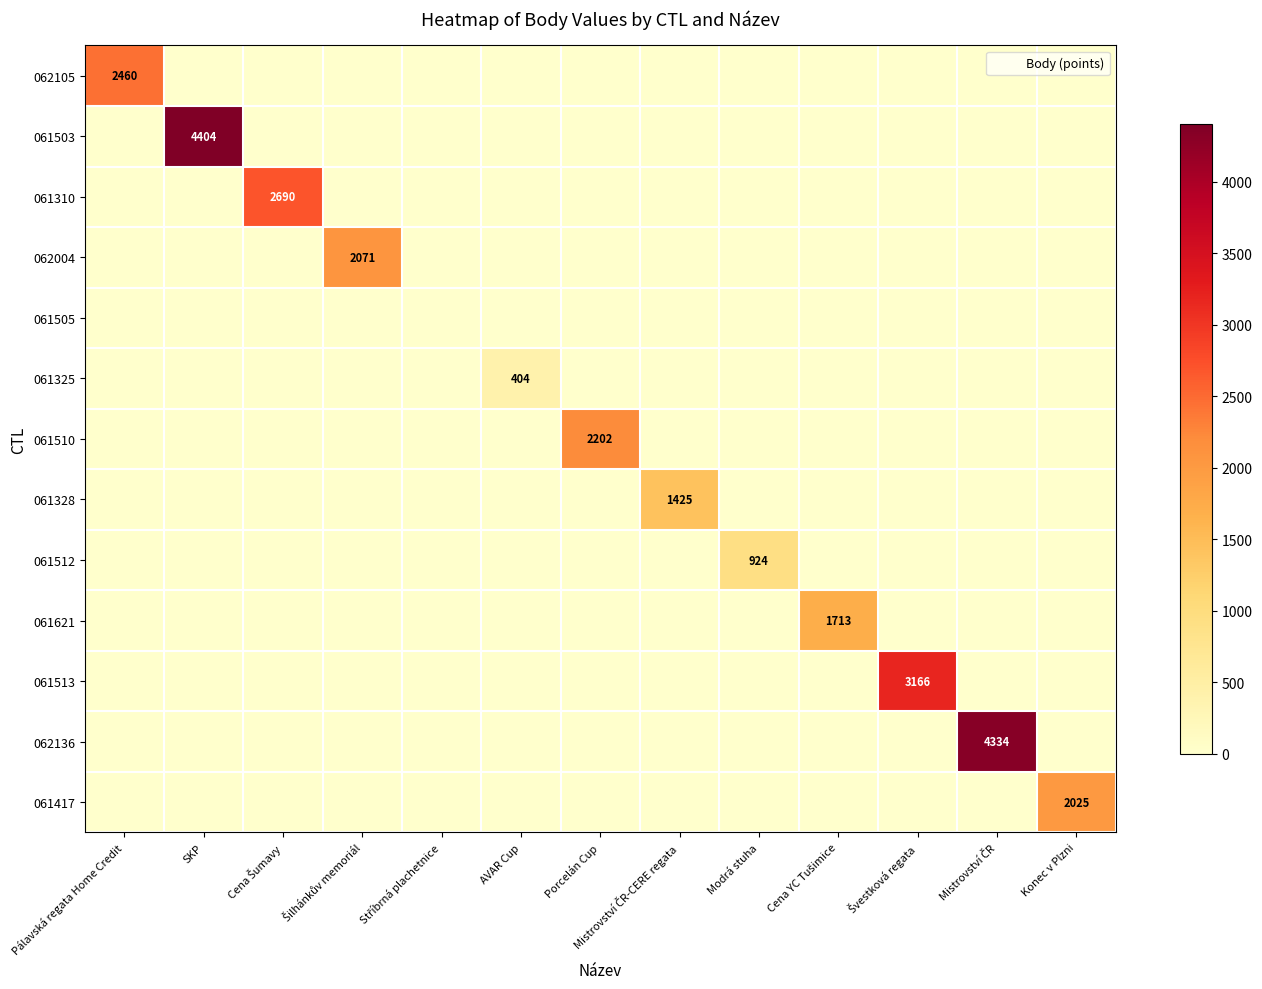

True or false: 062105 has a value of 1225 at Pálavská regata Home Credit.

False